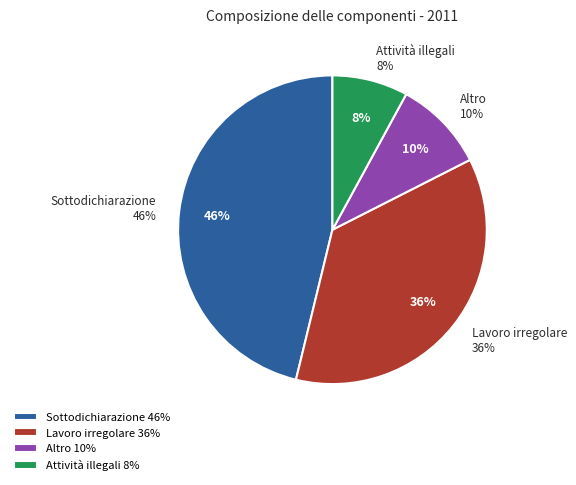

Which slice is the largest?

Sottodichiarazione